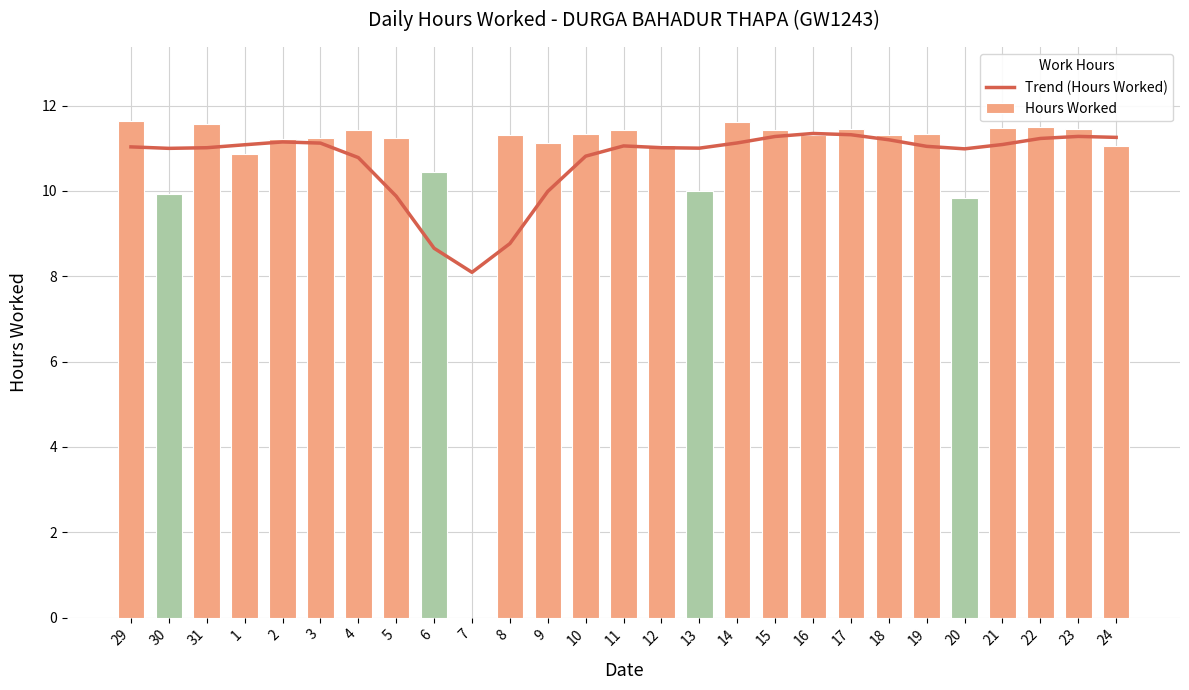

The Hours Worked series shows 11.6 at 29. True or false?

True